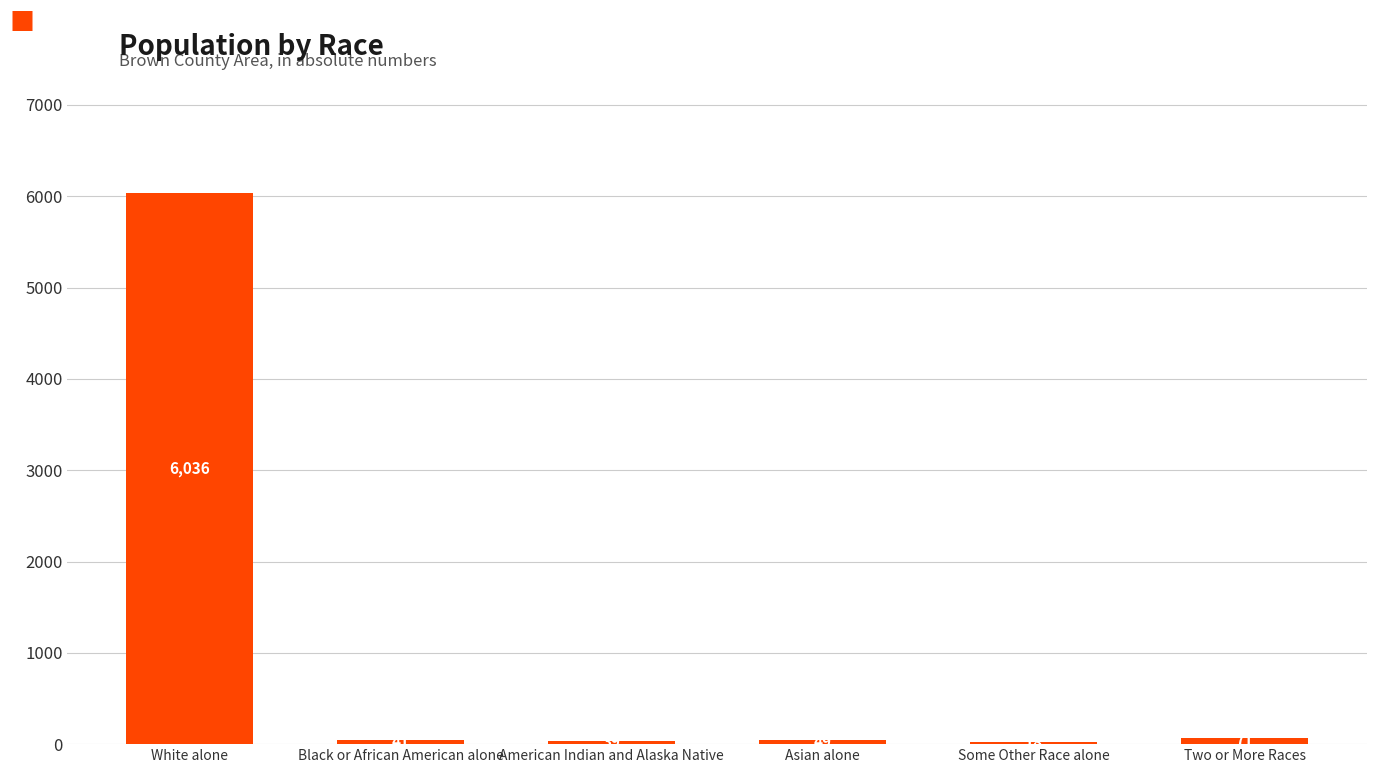

Which category has the highest value across all series?

White alone